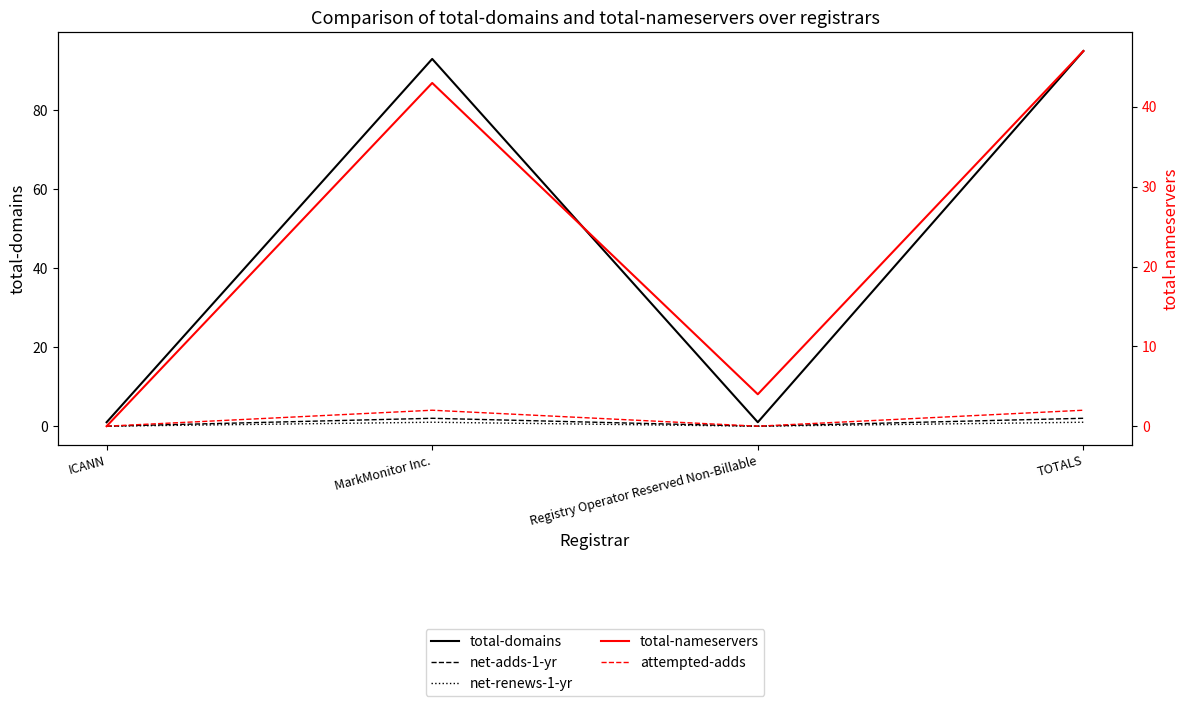

True or false: net-renews-1-yr and total-domains intersect in this chart.

False